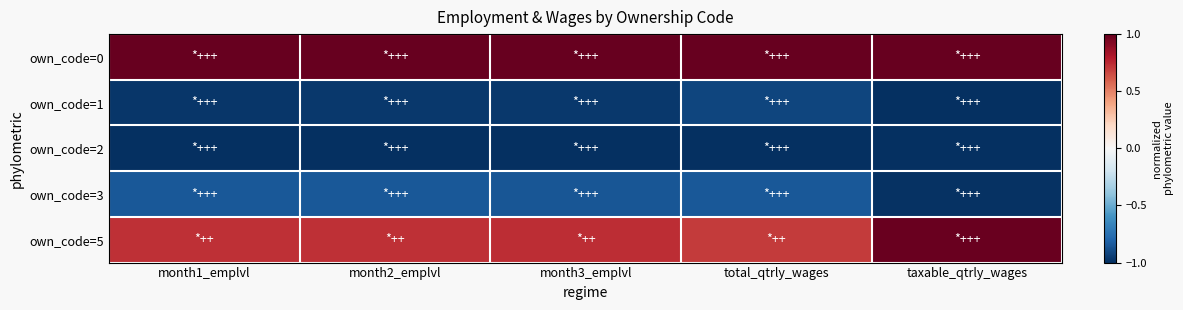

Between month3_emplvl and taxable_qtrly_wages, which series saw the biggest shift?

own_code=5